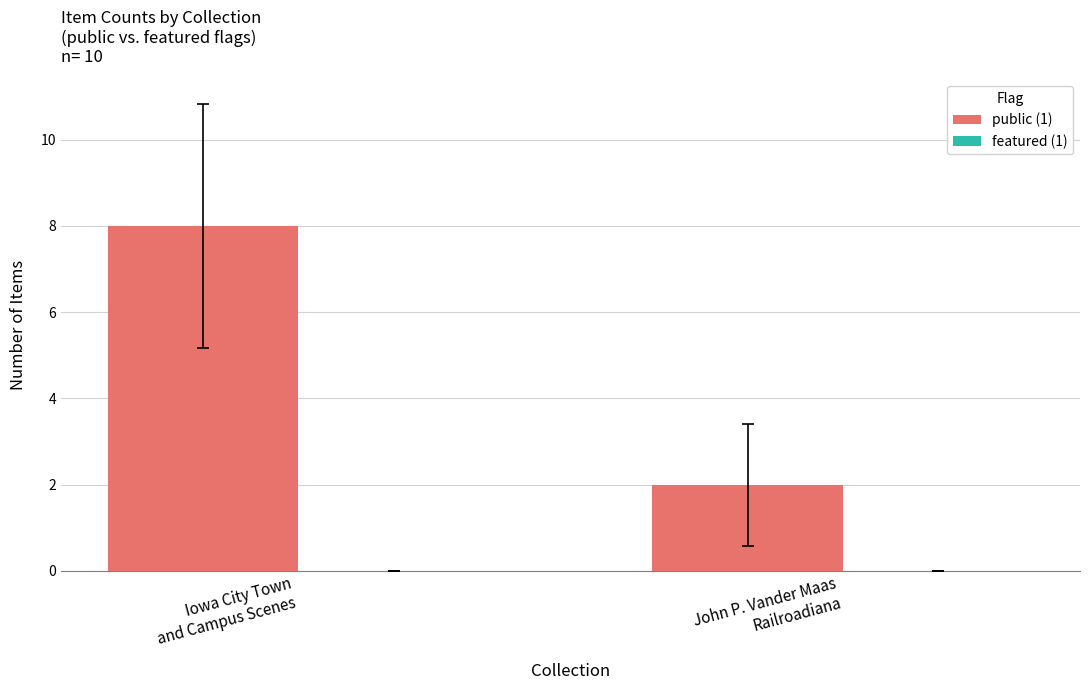

What is the value of the 1st bar from the left?

8